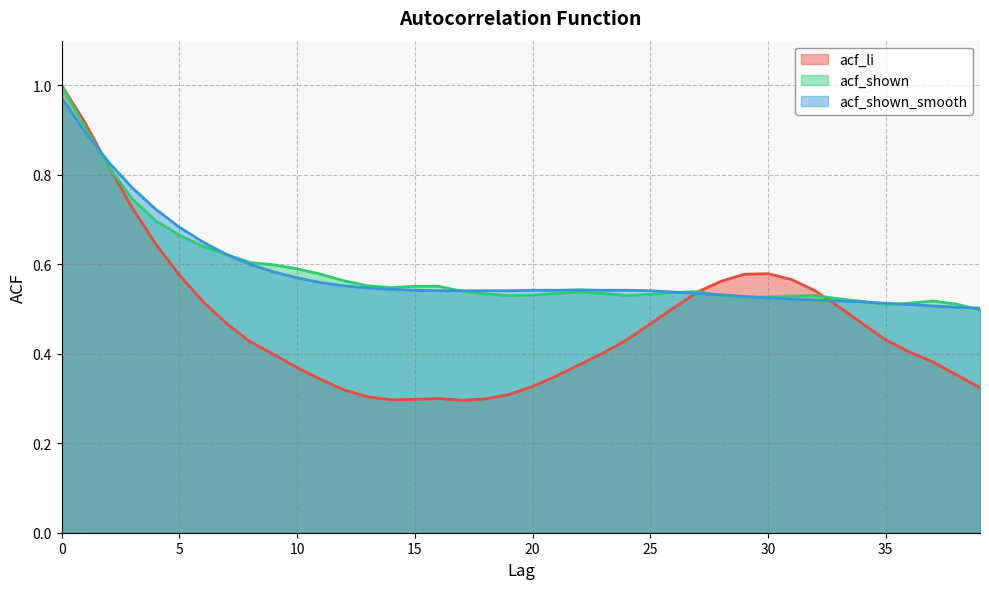

List the labels in order of acf_li value, smallest first.

17, 14, 15, 18, 16, 13, 19, 12, 39, 20, 11, 21, 38, 10, 22, 37, 9, 23, 36, 8, 24, 35, 25, 7, 34, 26, 33, 6, 27, 32, 28, 31, 5, 29, 30, 4, 3, 2, 1, 0